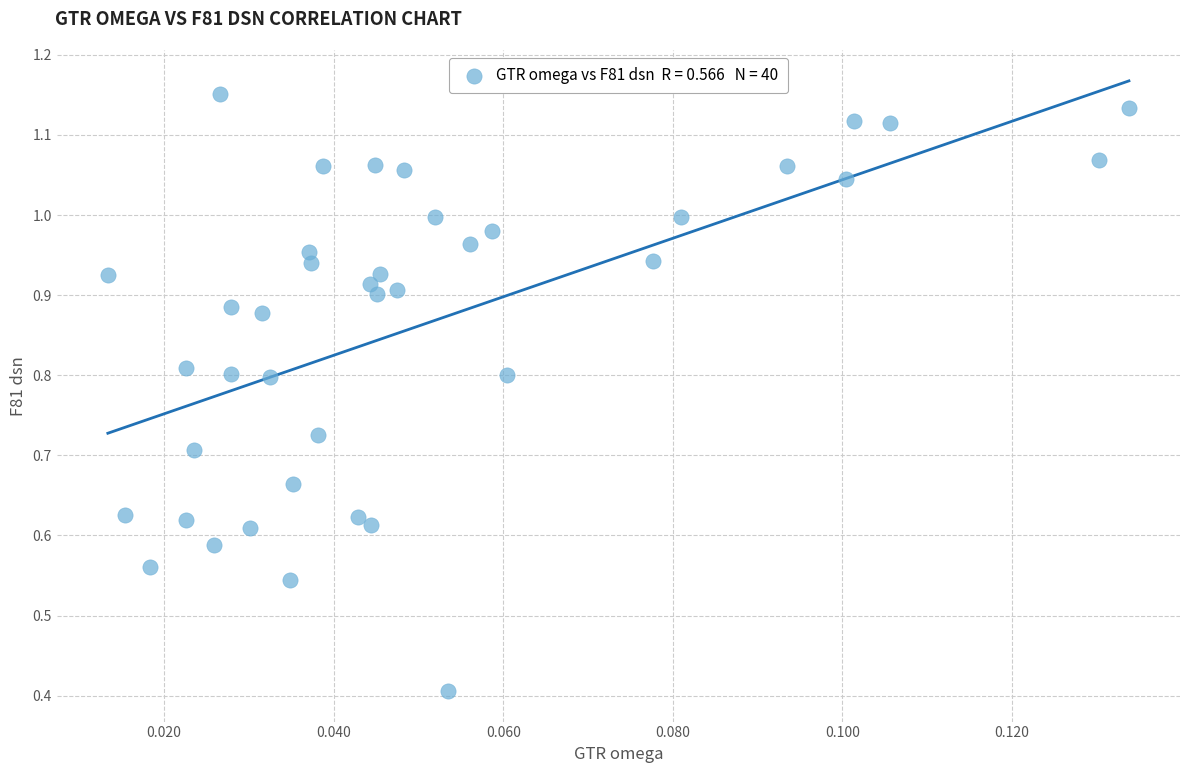

What Y value in the scatter plot is closest to 0?

0.4